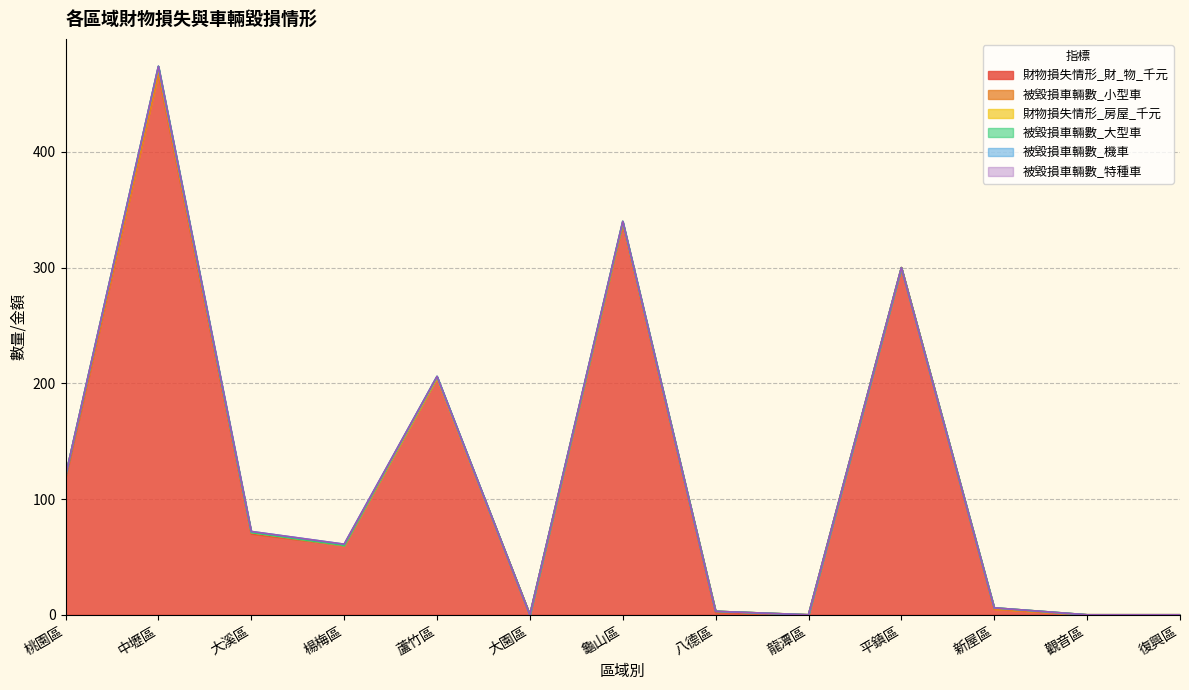

Rank the series at 中壢區 from highest to lowest value.

財物損失情形_財_物_千元, 財物損失情形_房屋_千元, 被毀損車輛數_大型車, 被毀損車輛數_小型車, 被毀損車輛數_機車, 被毀損車輛數_特種車